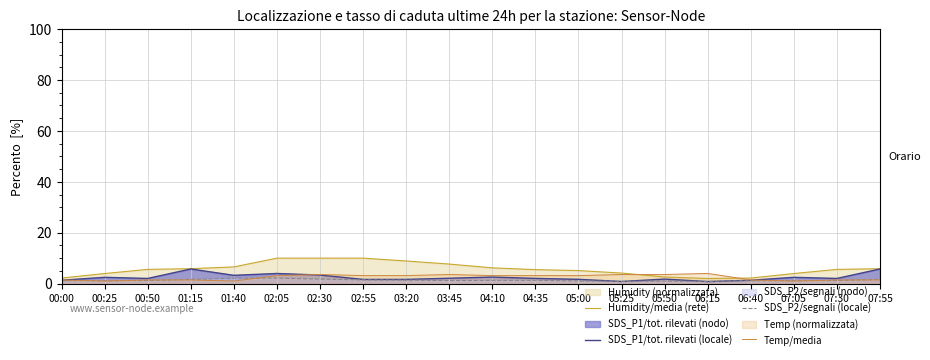

Which series has the largest total across all categories?

Humidity/media (rete)